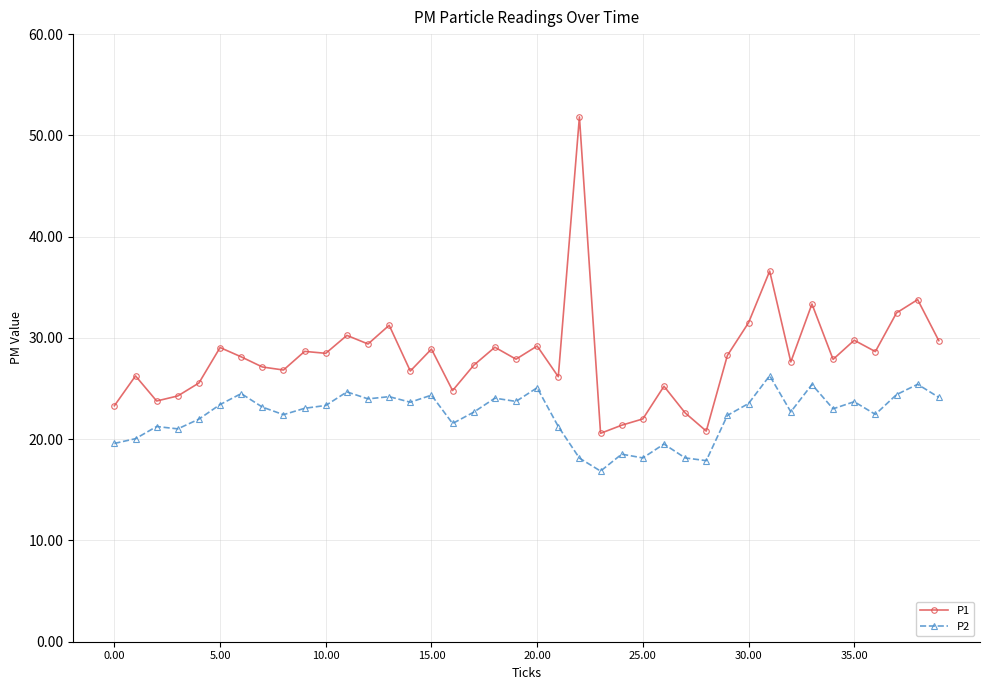

What is the highest value of the P1 series?

51.8